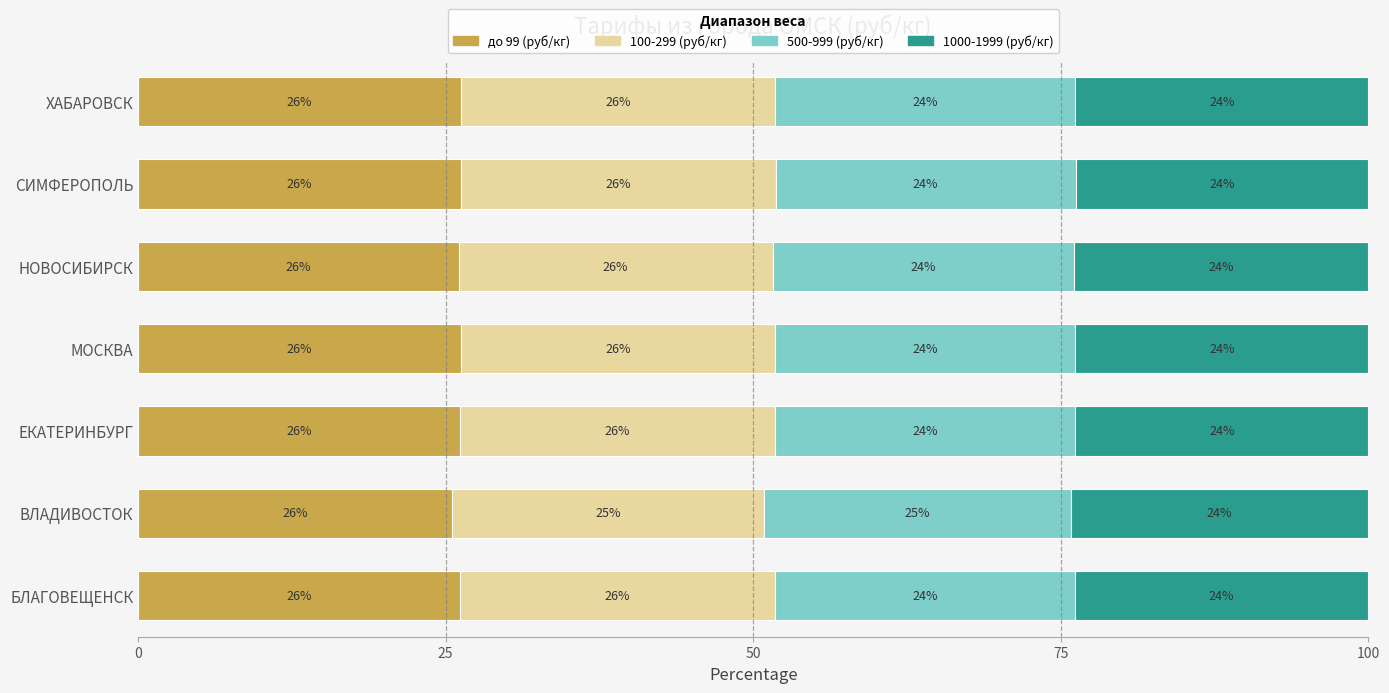

What is the total value across all series at ЕКАТЕРИНБУРГ?

100.0